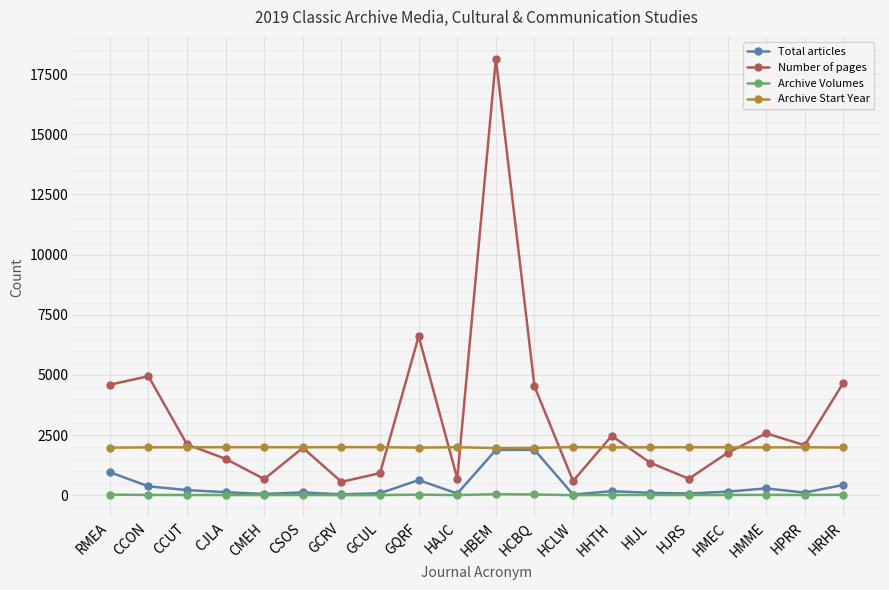

True or false: Archive Volumes and Archive Start Year cross at least once.

False